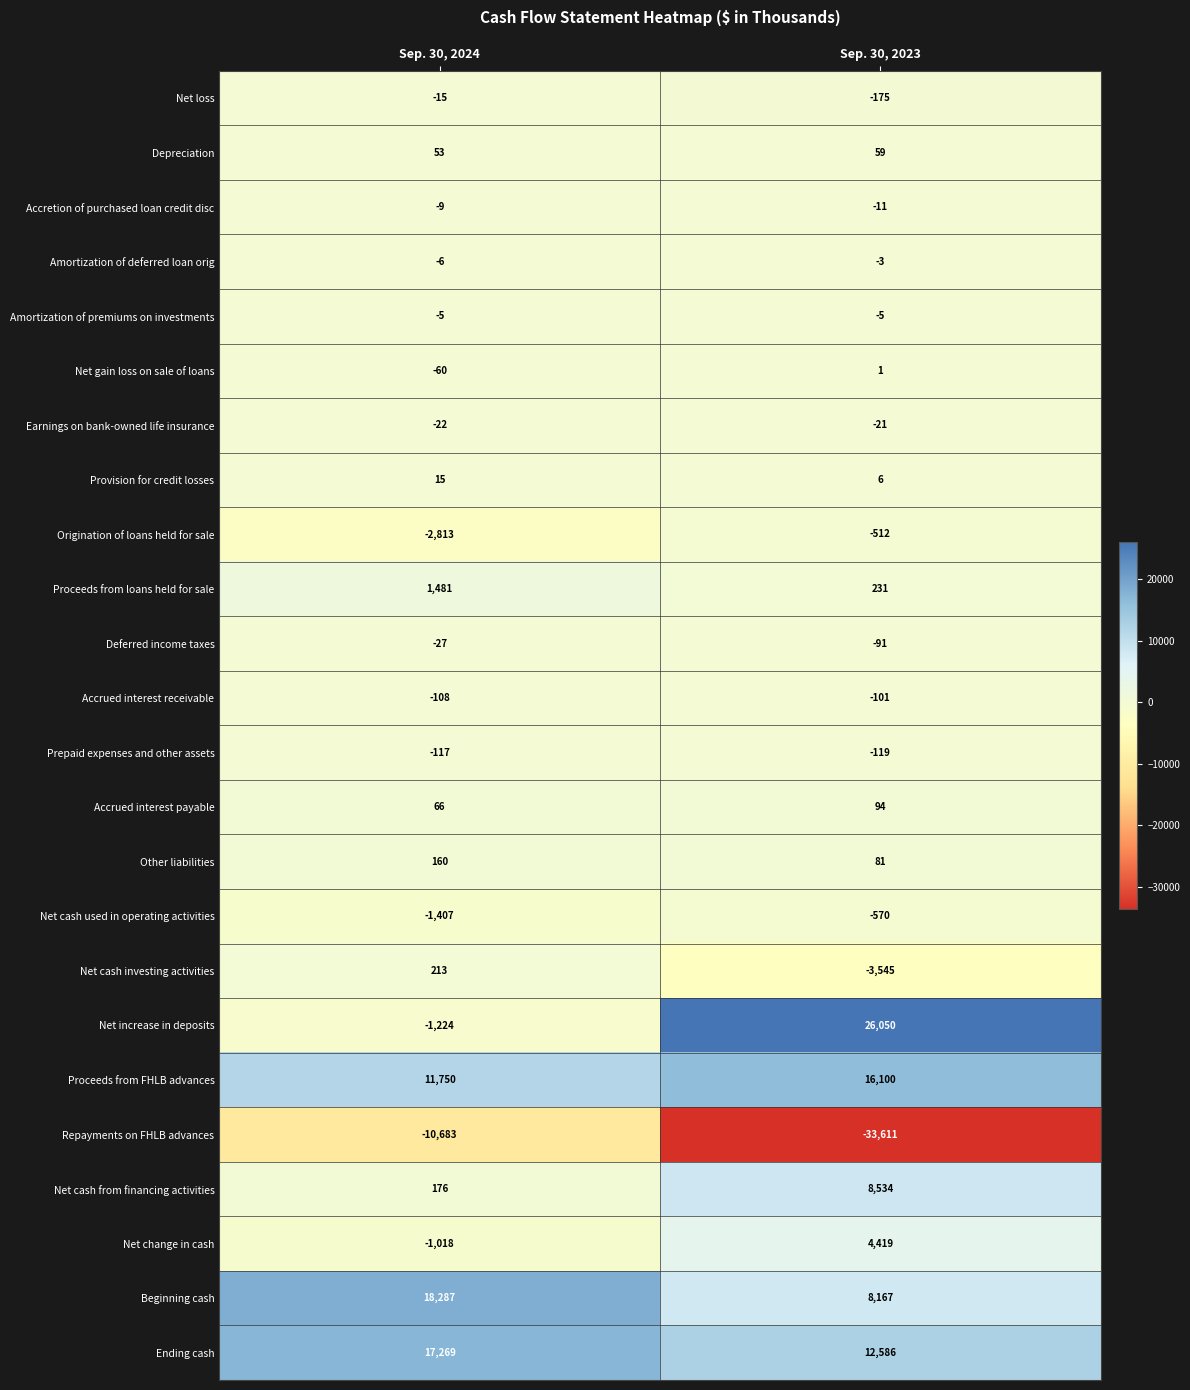

List the series in order of their peak value, lowest first.

Repayments on FHLB advances, Net cash used in operating activities, Origination of loans held for sale, Prepaid expenses and other assets, Accrued interest receivable, Deferred income taxes, Earnings on bank-owned life insurance, Net loss, Accretion of purchased loan credit disc, Amortization of premiums on investments, Amortization of deferred loan orig, Net gain loss on sale of loans, Provision for credit losses, Depreciation, Accrued interest payable, Other liabilities, Net cash investing activities, Proceeds from loans held for sale, Net change in cash, Net cash from financing activities, Proceeds from FHLB advances, Ending cash, Beginning cash, Net increase in deposits